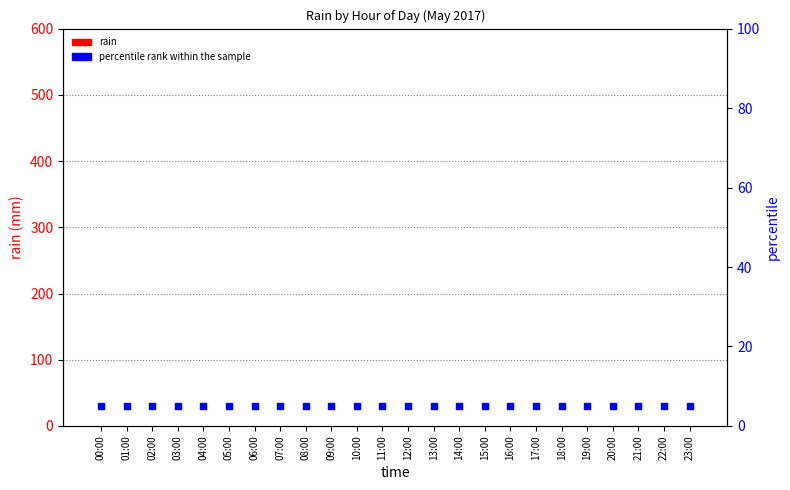

Which series has the largest total across all categories?

percentile rank within the sample